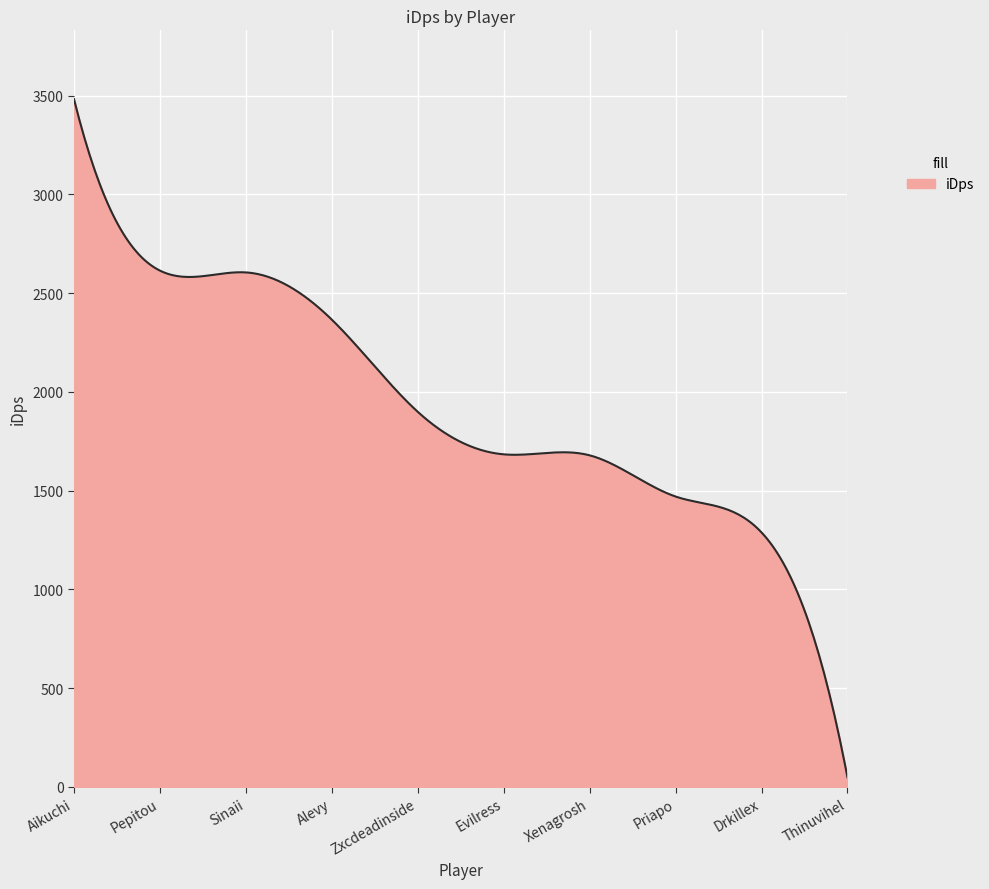

Reading left to right, transcribe all the data shown in this chart.

Aikuchi=3482.2	Pepitou=2613.9	Sinaii=2604.7	Alevy=2365.6	Zxcdeadinside=1898.9	Evilress=1683.5	Xenagrosh=1678.6	Priapo=1469.9	Drkillex=1288.2	Thinuvihel=48.5